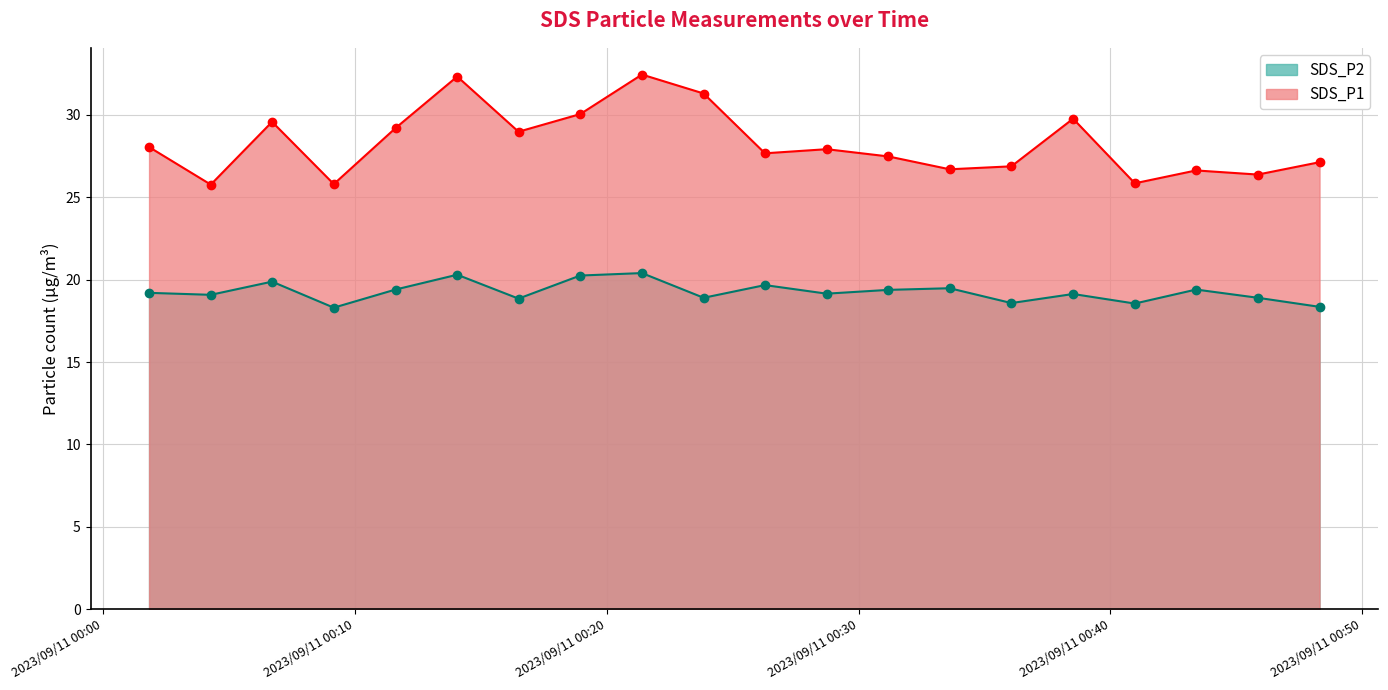

Rank the series by their average value, from highest to lowest.

SDS_P1, SDS_P2